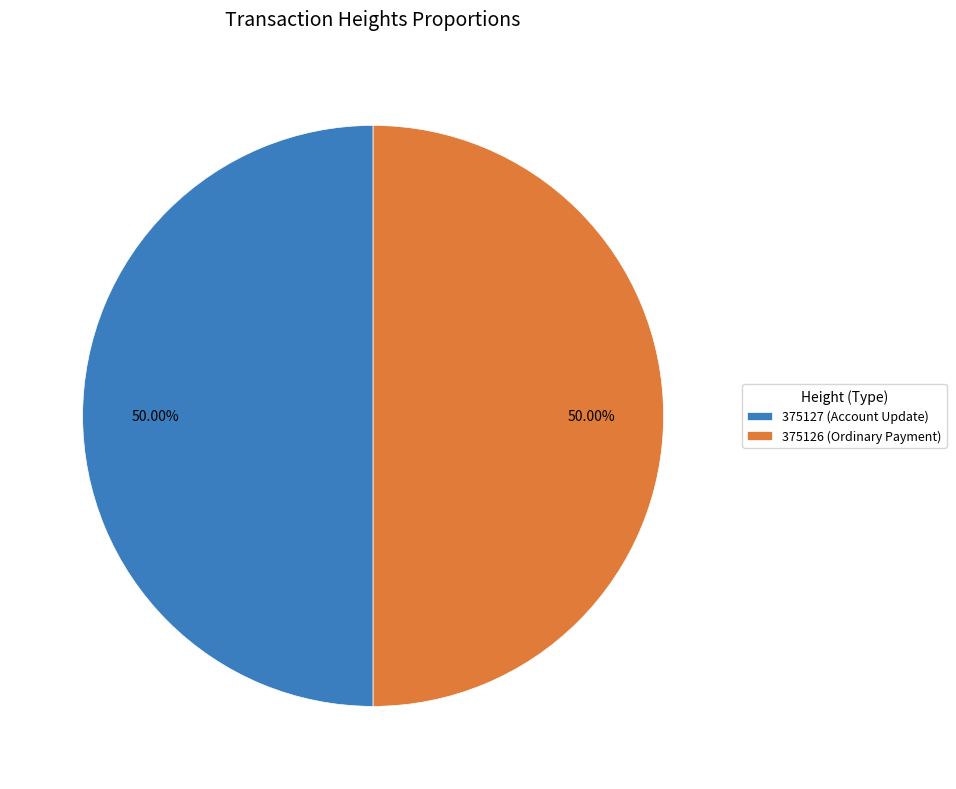

Combined, do 375126 (Ordinary Payment) and 375127 (Account Update) account for over 50%?

Yes